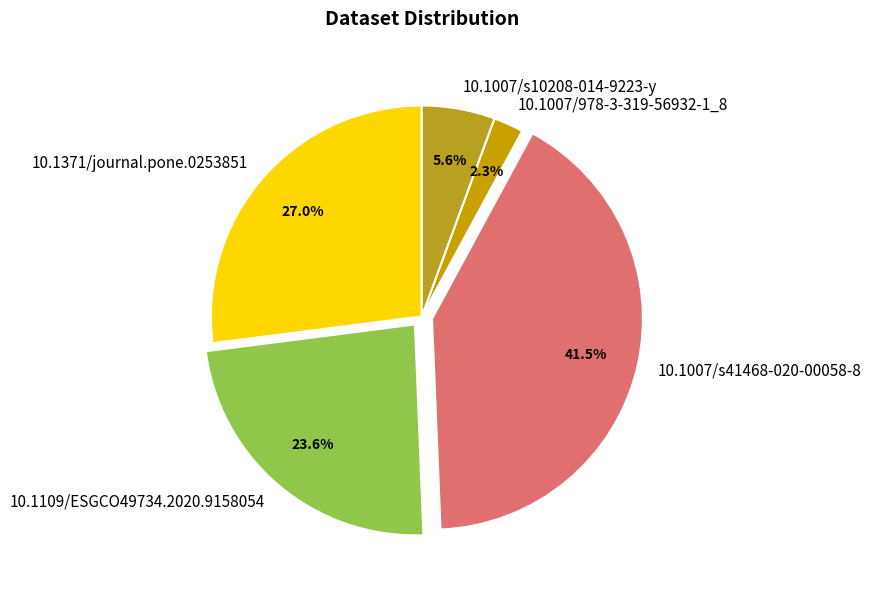

Is it true that 10.1109/ESGCO49734.2020.9158054 is 24% of the pie?

True